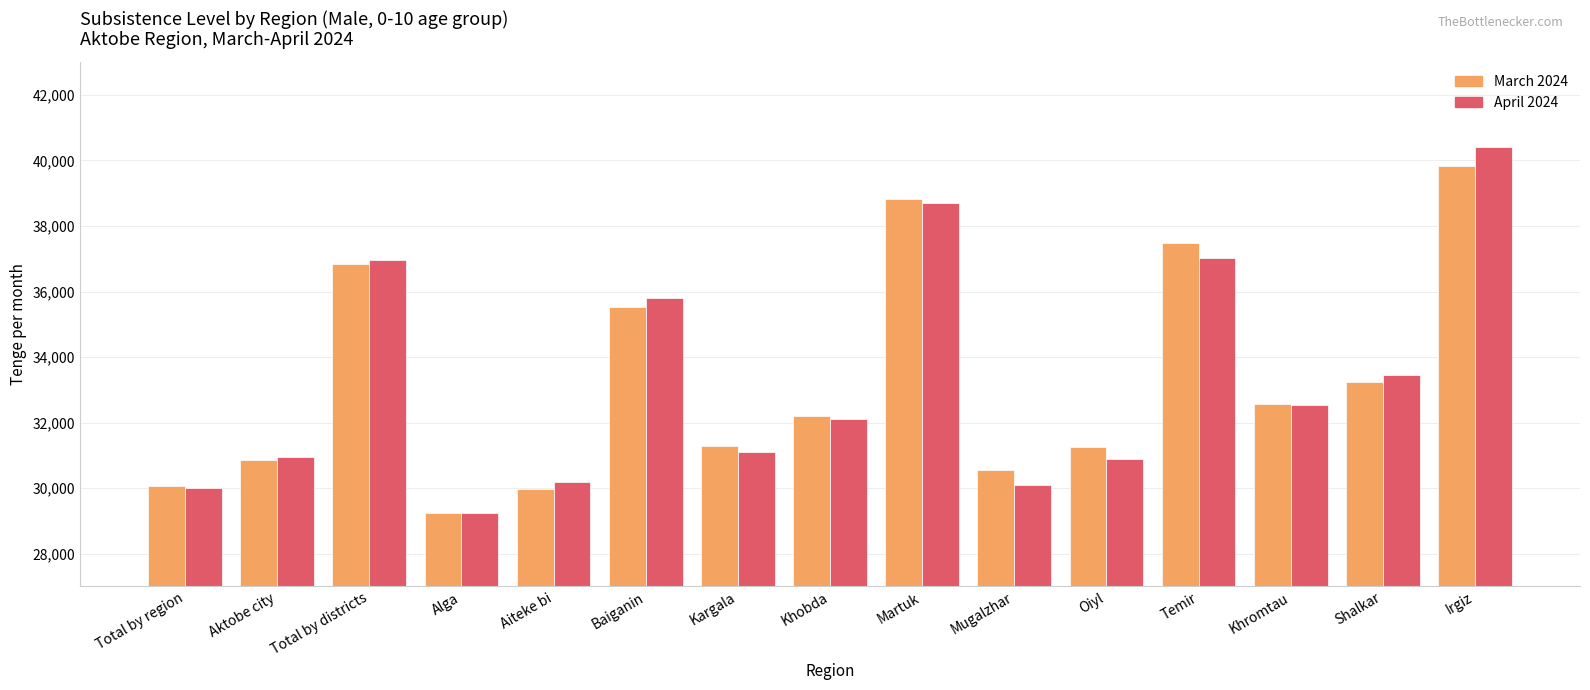

The value of March 2024 at Martuk is 38823. True or false?

True